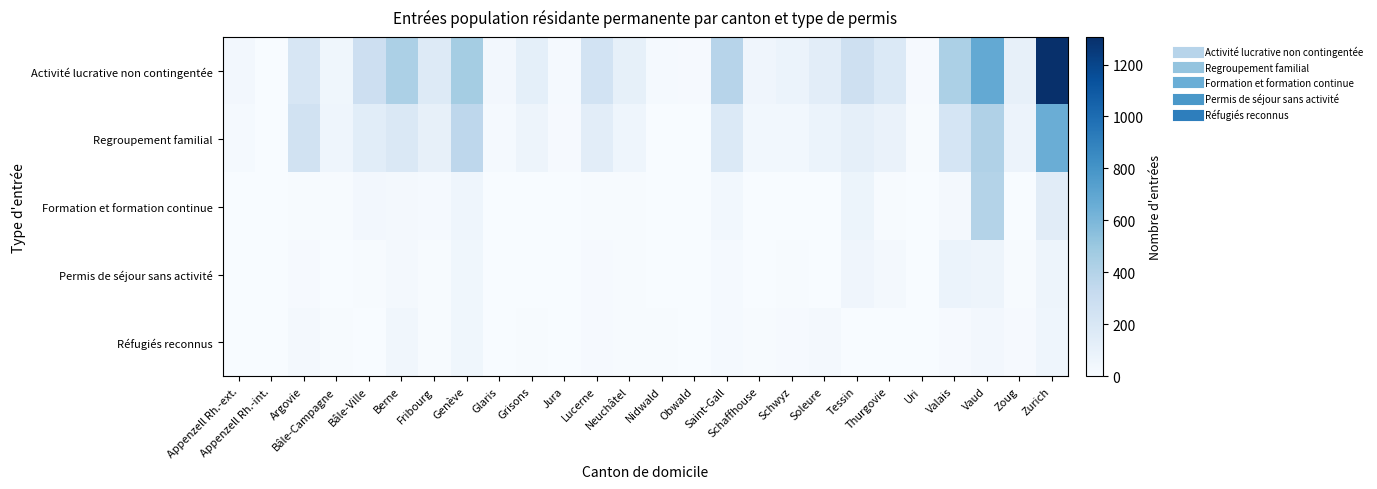

Which series has the largest total across all categories?

Activité lucrative non contingentée